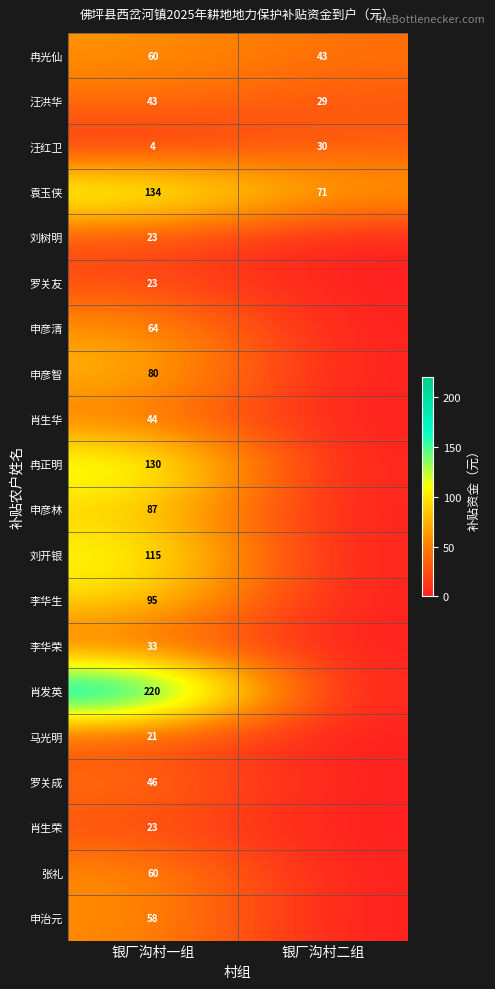

How many distinct data groups are displayed?

20